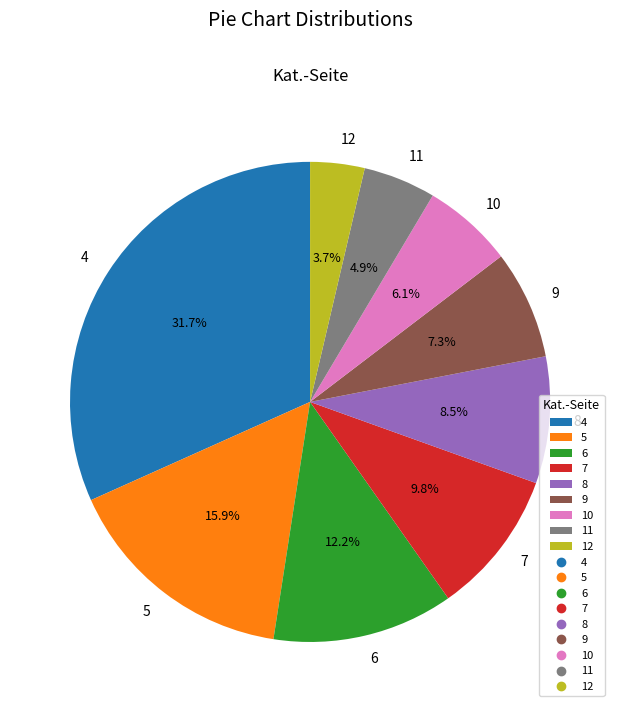

Is there any slice that represents more than half of the pie?

No